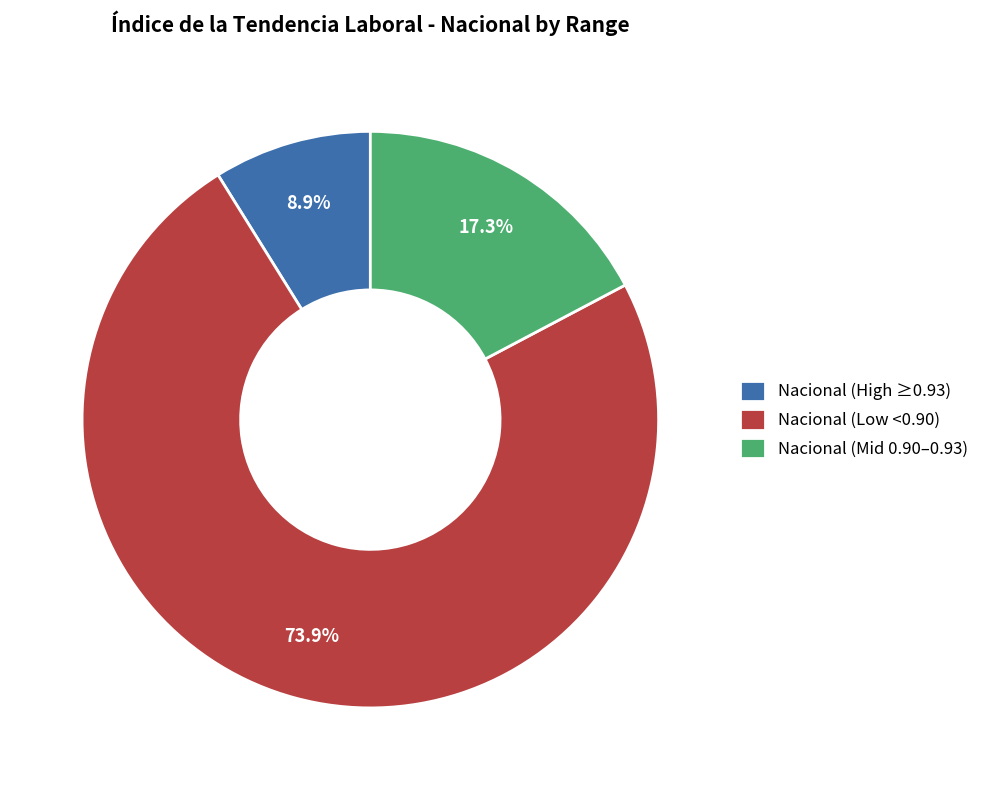

Does any single category account for the majority?

Yes